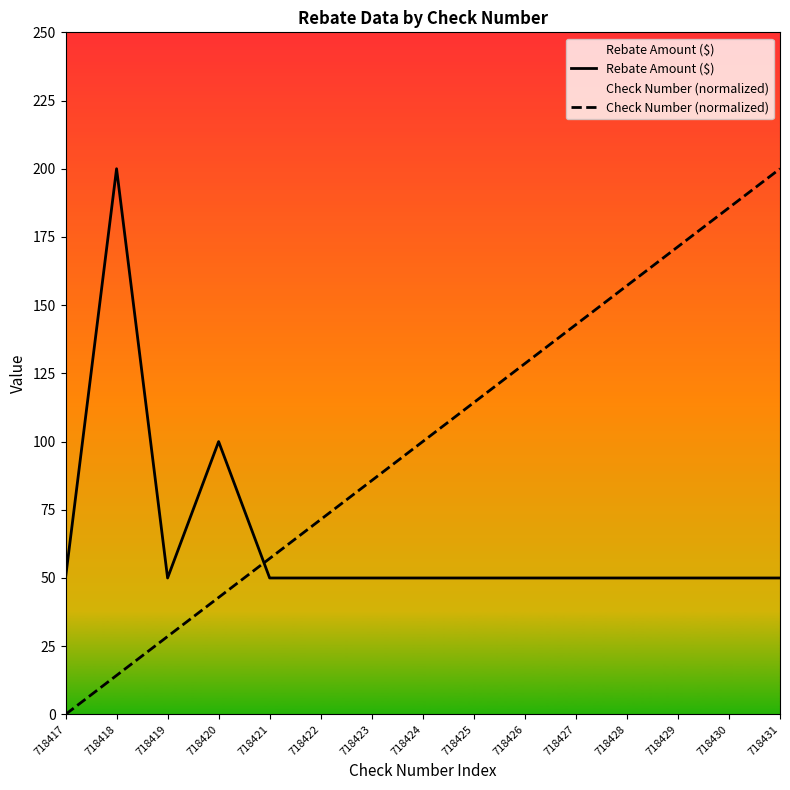

Between 718419 and 718428, which series saw the biggest shift?

Check Number (normalized)